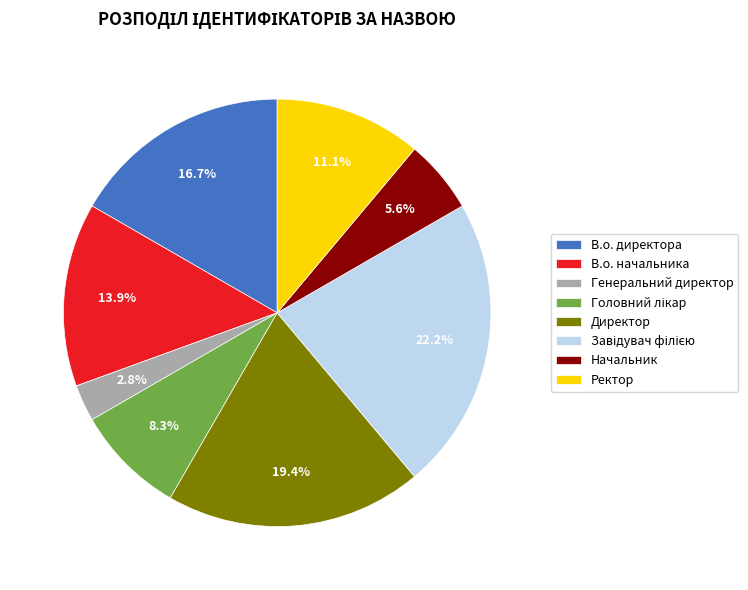

Approximately how many times larger is the value at Директор compared to Начальник?

3.5